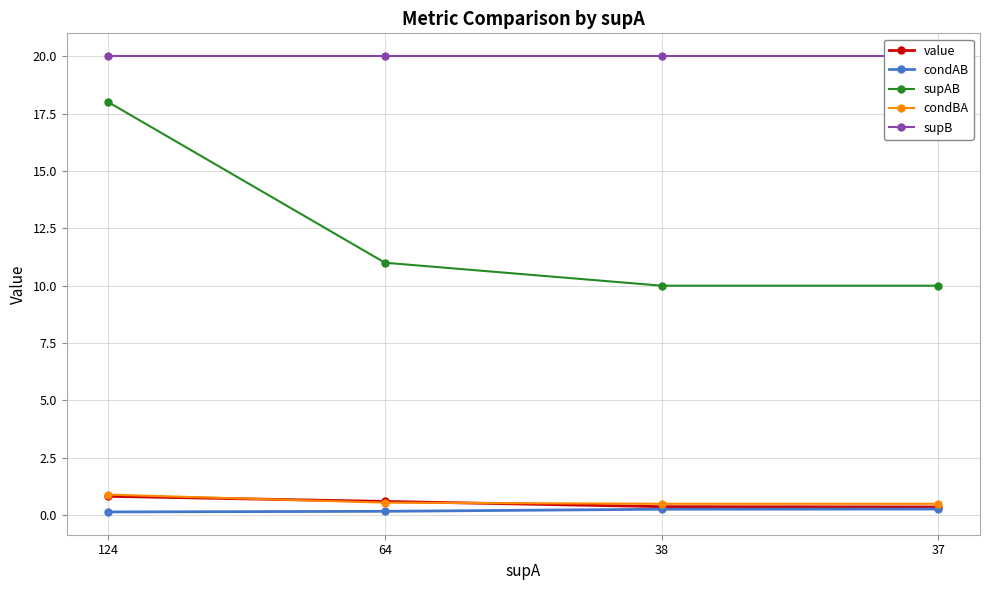

Reading left to right, what are all the values shown in this chart?

value: 124=0.8	64=0.6	38=0.4	37=0.4
condAB: 124=0.1	64=0.2	38=0.3	37=0.3
supAB: 124=18.0	64=11.0	38=10.0	37=10.0
condBA: 124=0.9	64=0.6	38=0.5	37=0.5
supB: 124=20.0	64=20.0	38=20.0	37=20.0